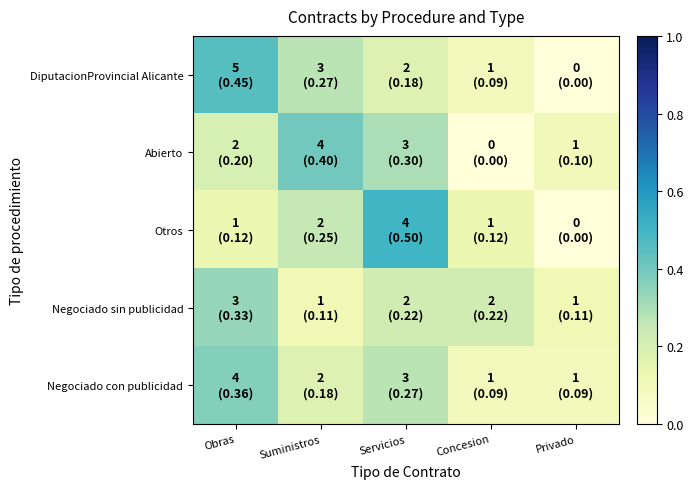

At which category is the sum across all series the highest?

Servicios